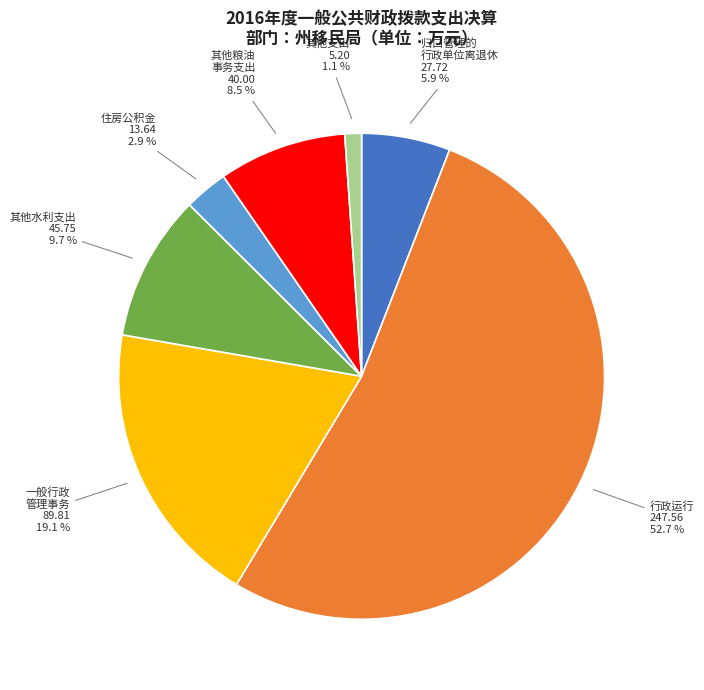

What percentage is NOT represented by 一般行政 管理事务?

80.9%